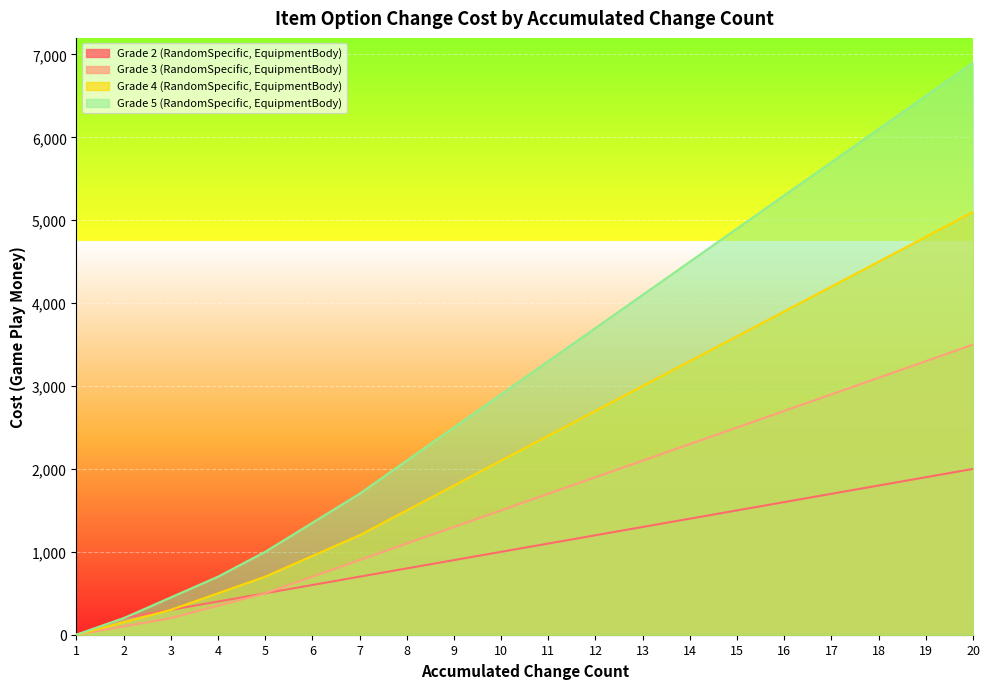

Where is Grade 3 (RandomSpecific, EquipmentBody) nearest to the value 1750?

11